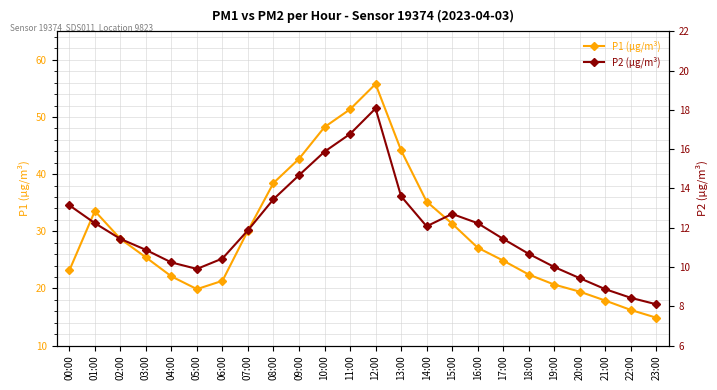

The value of P1 (µg/m³) at 08:00 is 38.5. True or false?

True